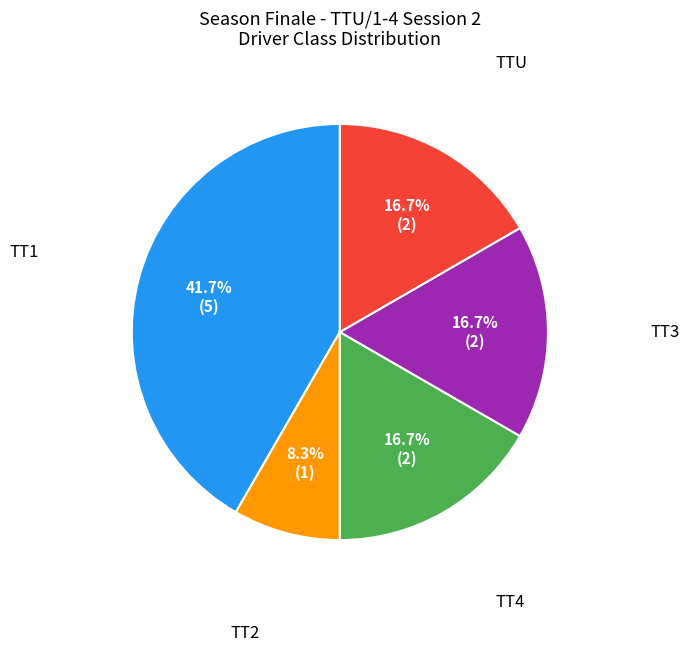

Does any single category account for the majority?

No